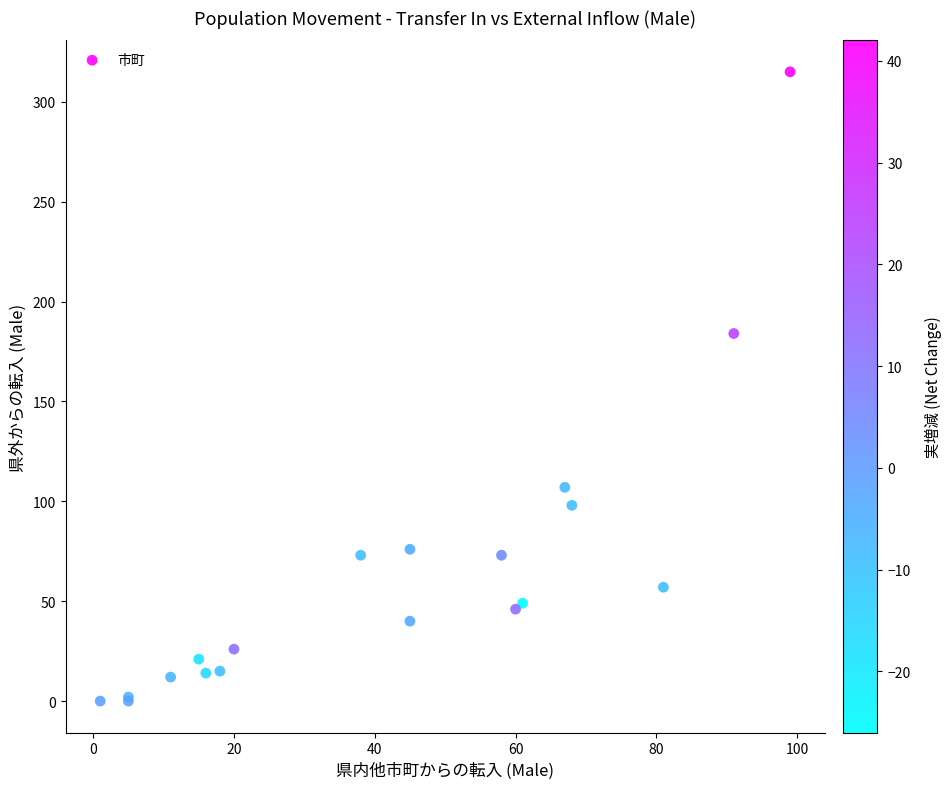

What Y value in the scatter plot is closest to 157?

184